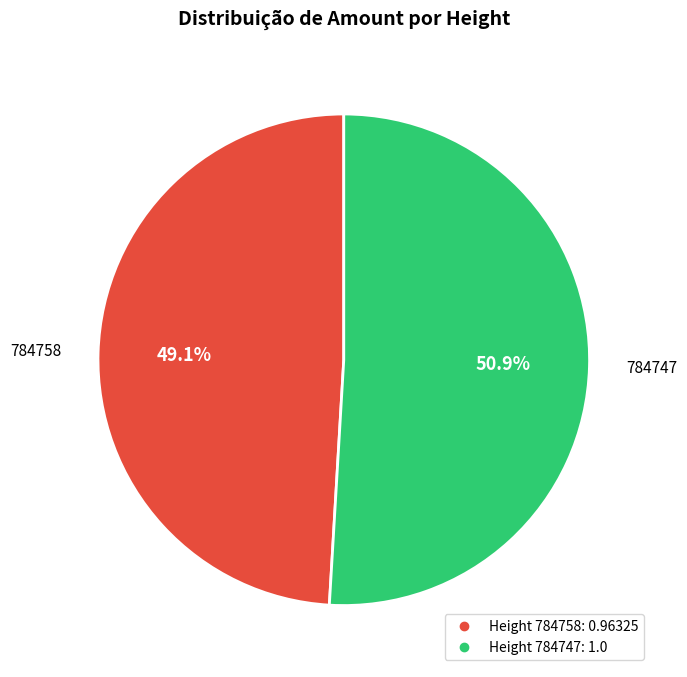

Does any single category account for the majority?

Yes